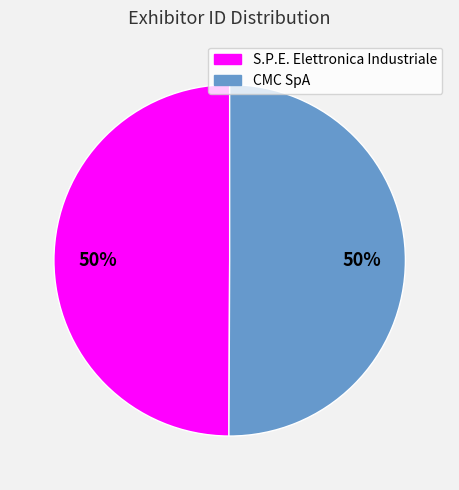

Count the number of slices in the pie.

2